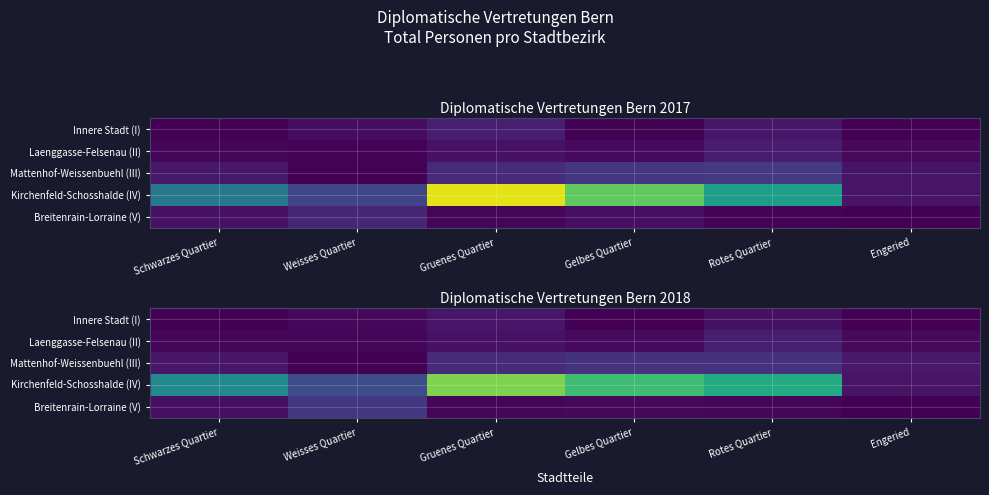

What is the greatest value displayed?

323